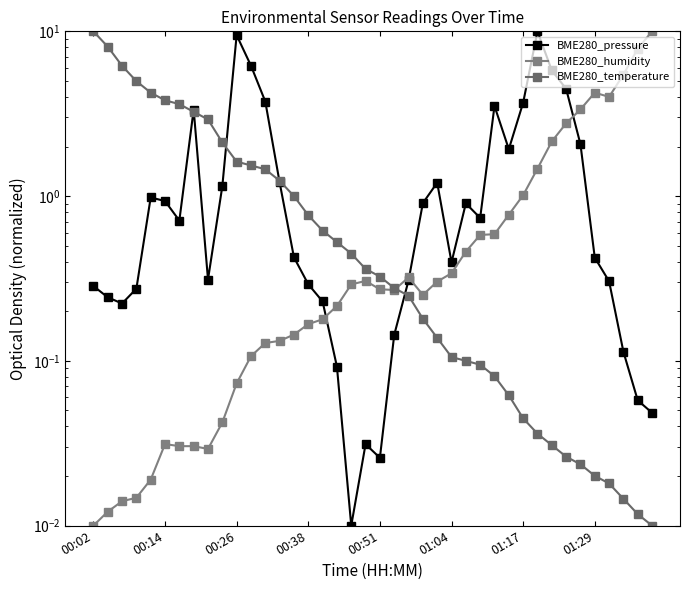

How many interior local peaks does the BME280_pressure series have?

8